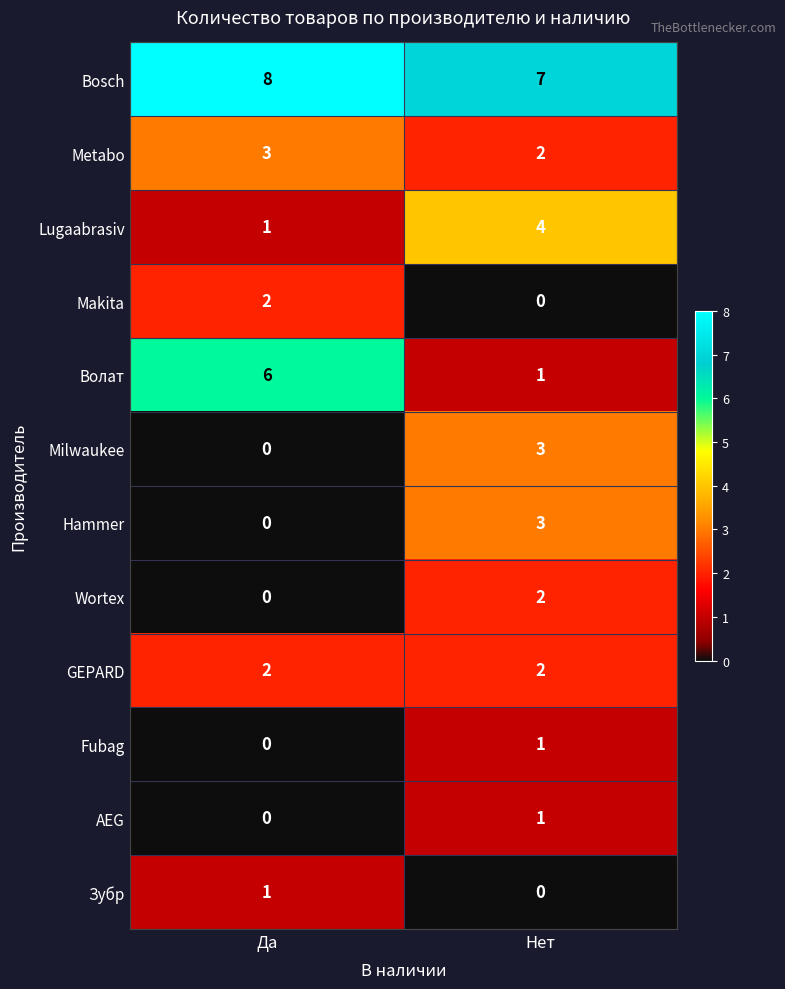

What is the greatest value displayed?

8